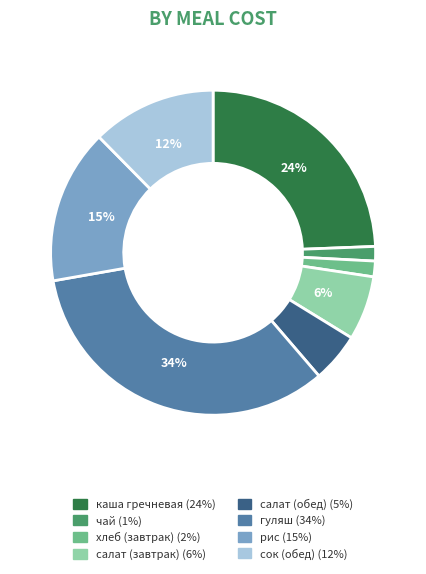

Between салат (обед) and гуляш, which is larger?

гуляш